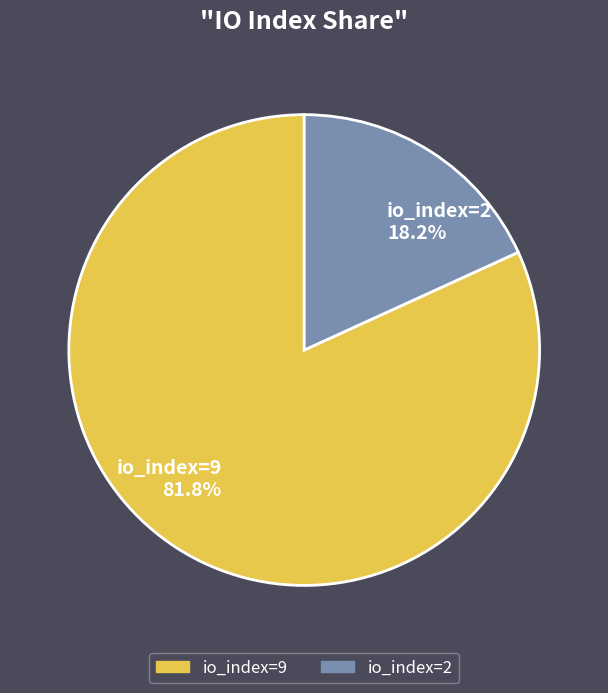

What percentage is the io_index=9 slice, to the nearest percent?

82%